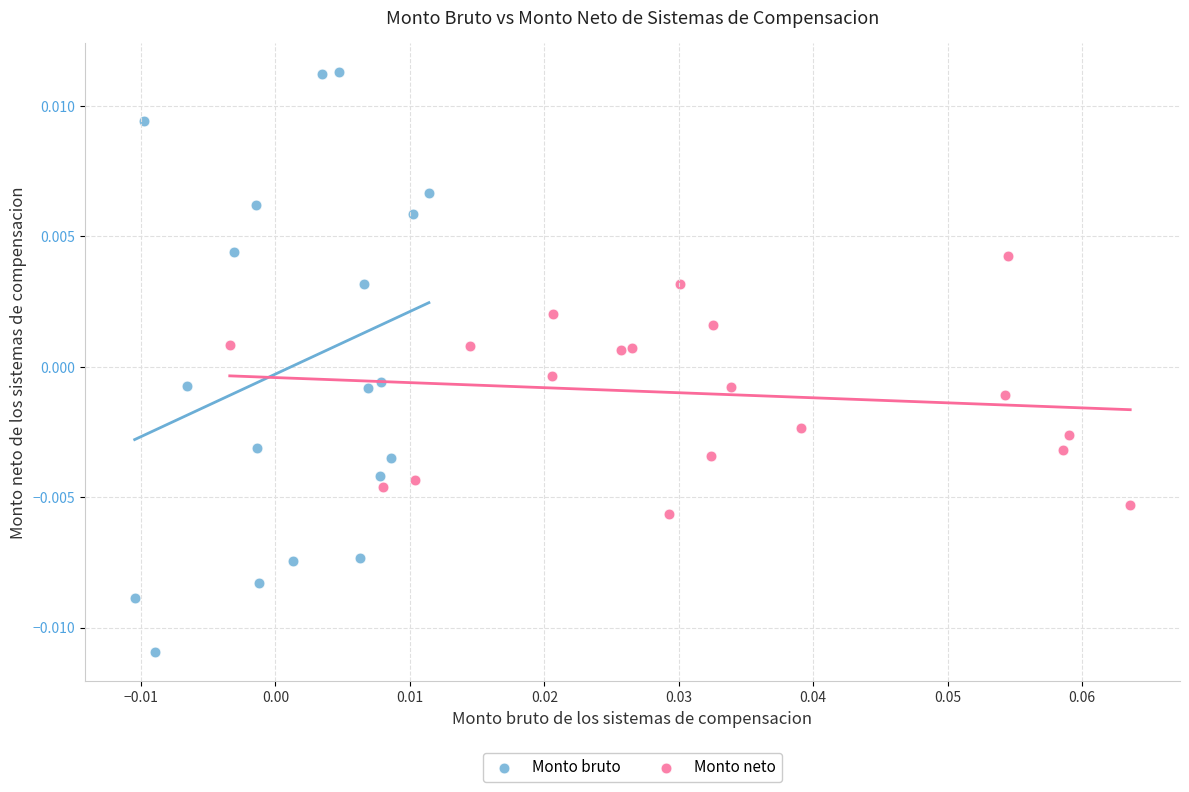

Which series contains the highest Y value?

Monto bruto